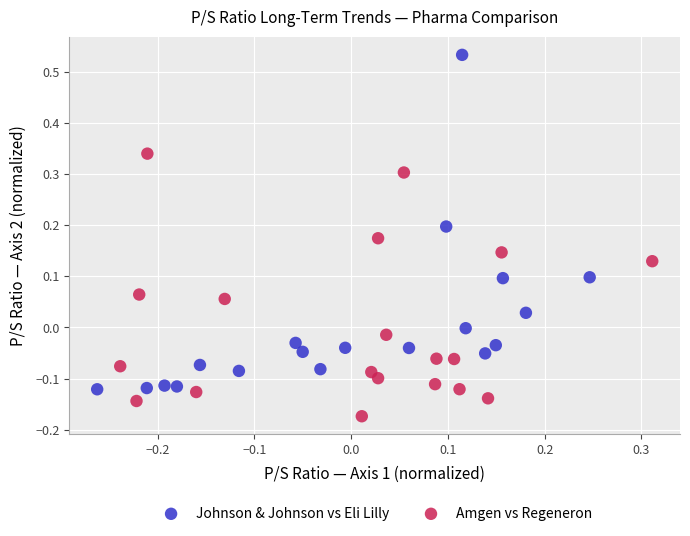

Which series has the largest Y range (max minus min)?

Johnson & Johnson vs Eli Lilly